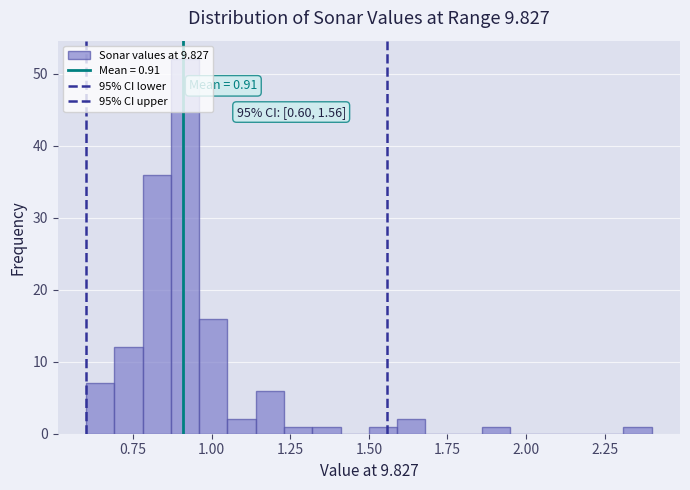

Read against the x-axis, roughly where is the centre of the tallest bar?

0.90